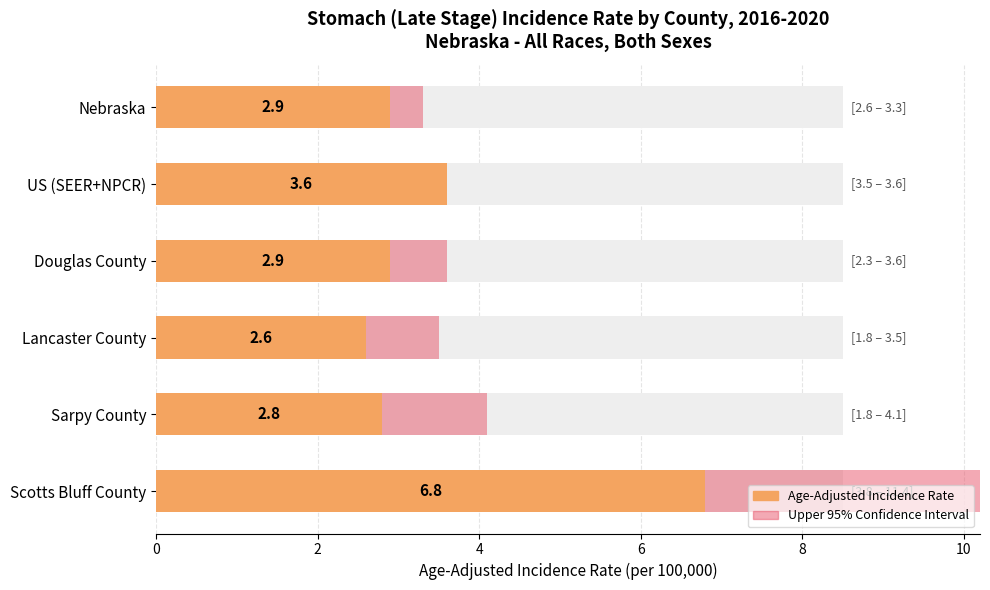

Reading right to left, list all the values displayed in this chart.

6.8	2.8	2.6	2.9	3.6	2.9